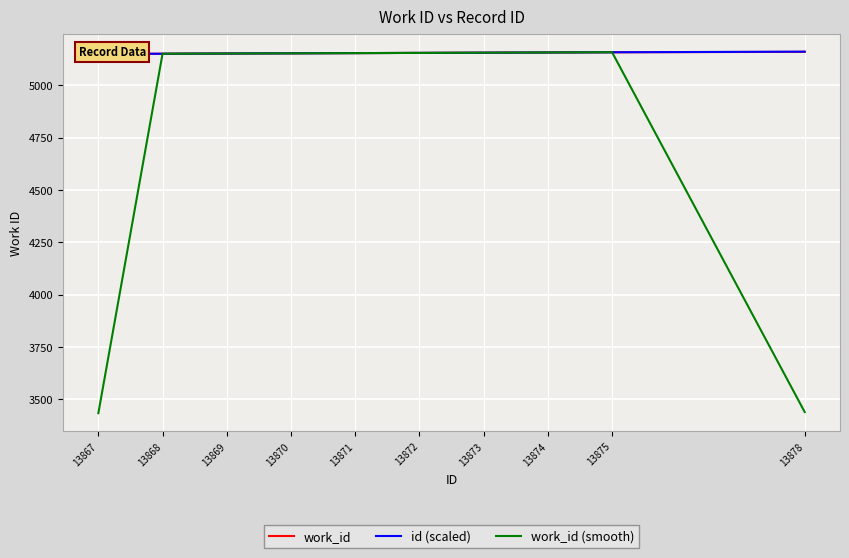

The value of work_id (smooth) at 13870 is 2531.1. True or false?

False